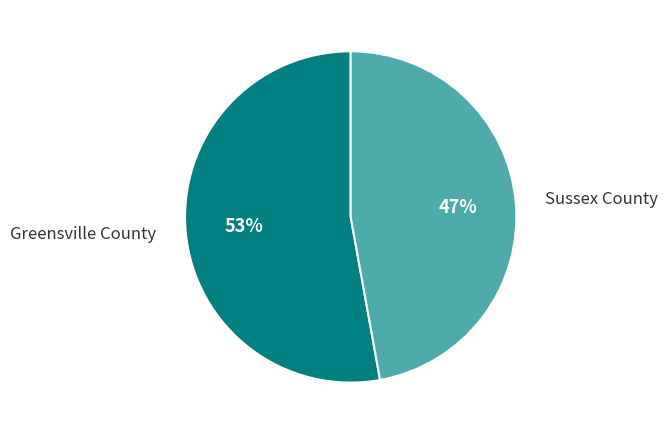

Approximately how many times larger is the value at Sussex County compared to Greensville County?

0.9